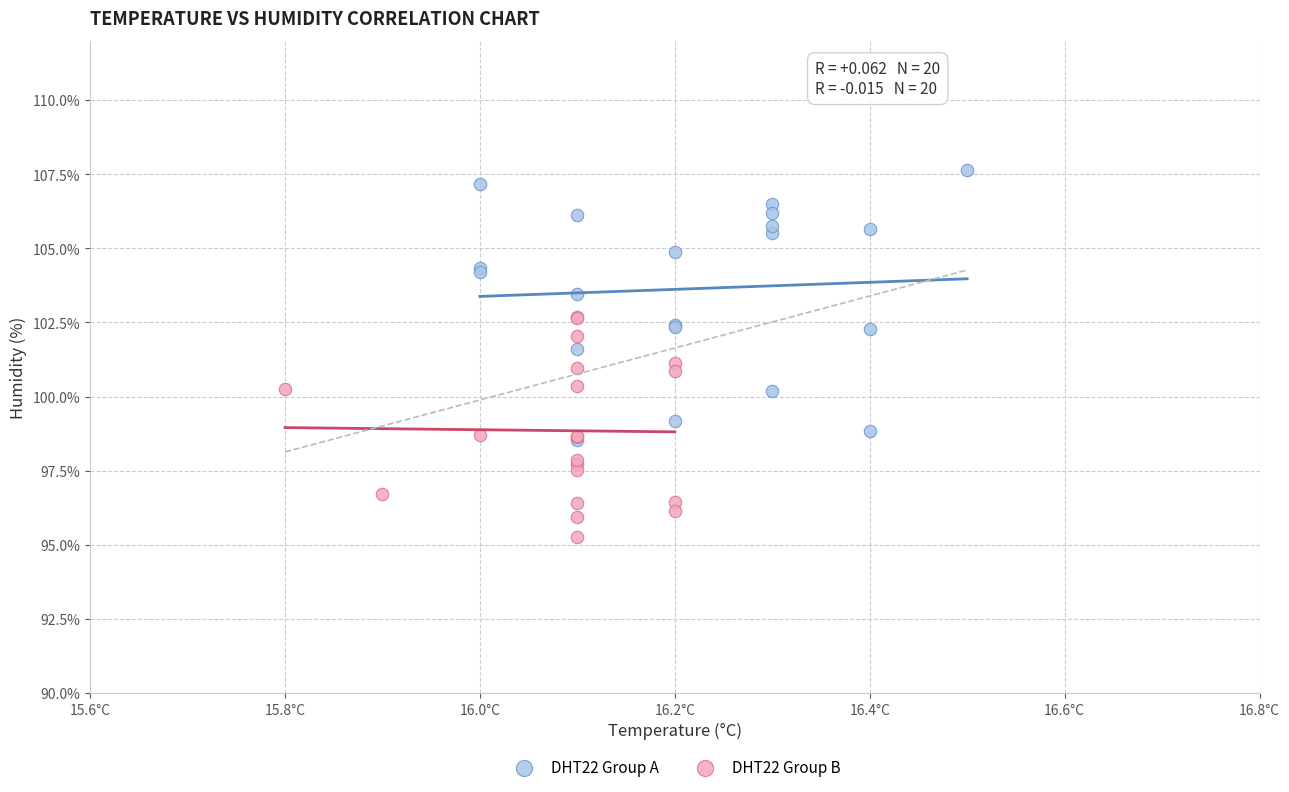

Which series contains the highest Y value?

DHT22 Group A